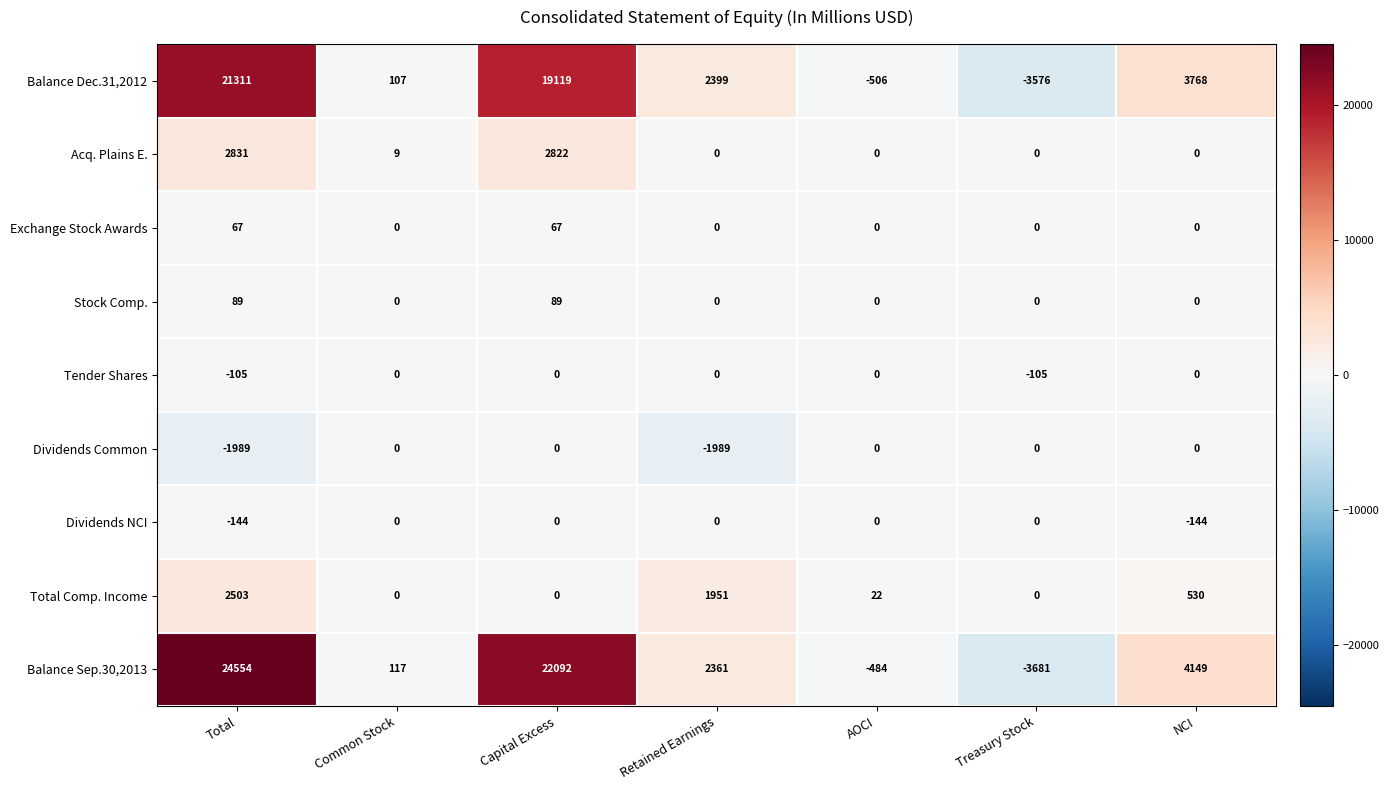

What is the difference between the maximum and minimum values in the Tender Shares series?

105